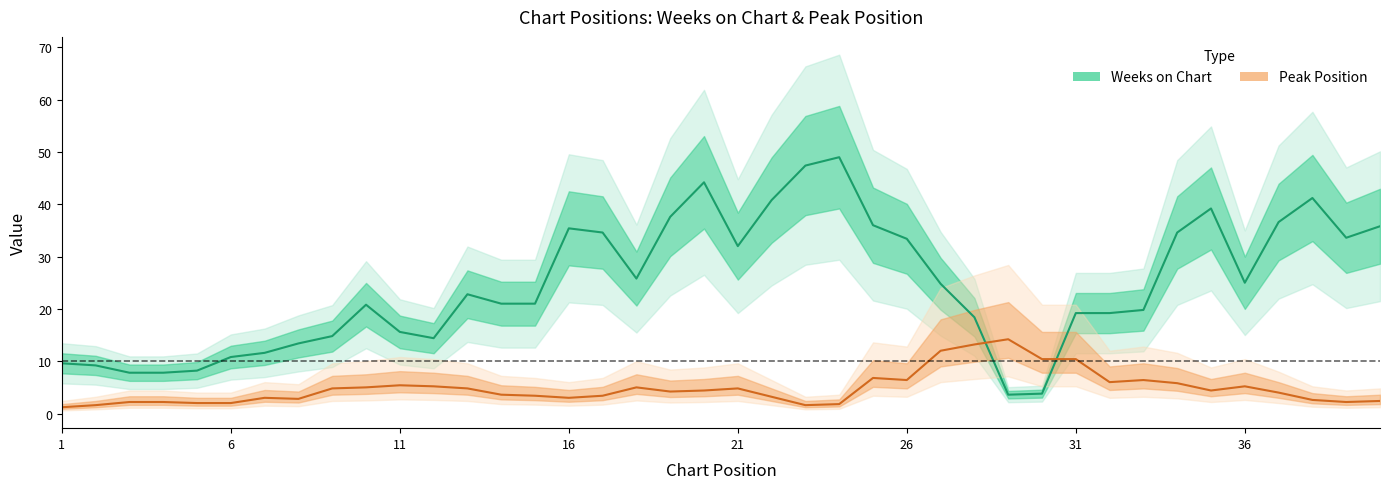

The value of Peak Position at 16 is 4.8. True or false?

False